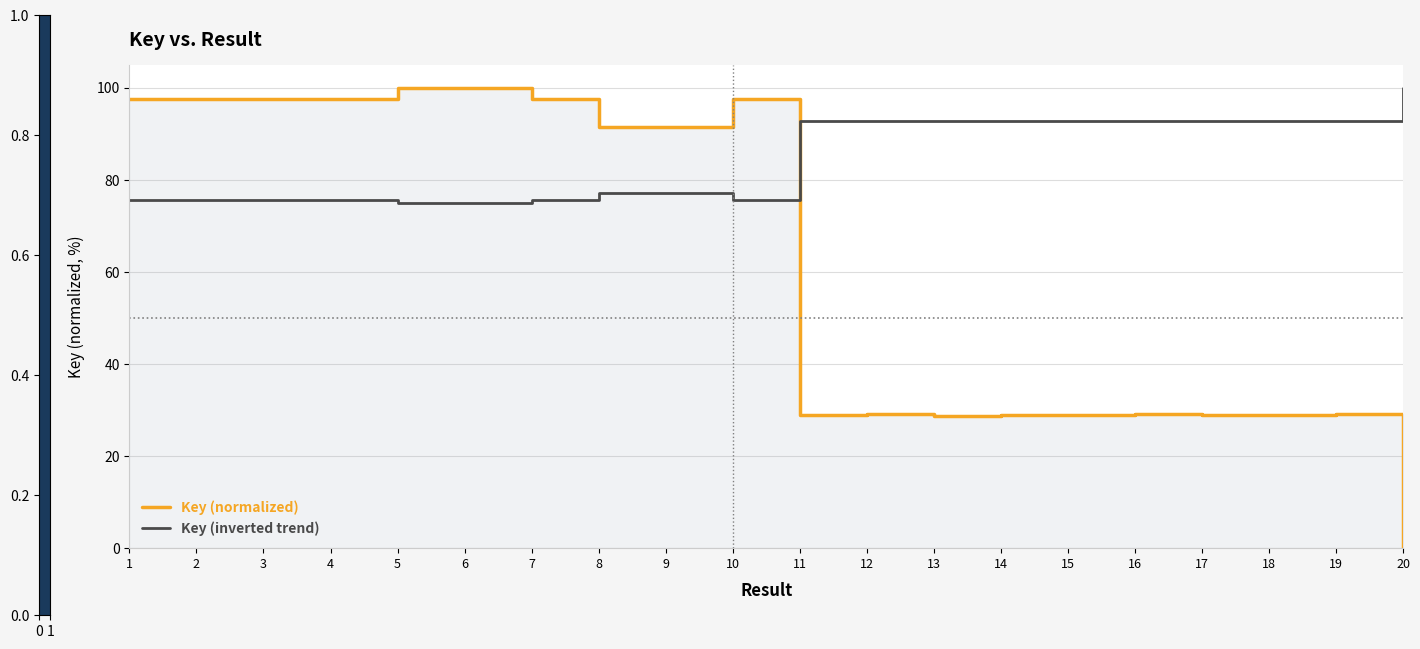

Which series has the largest range (max minus min)?

Key (normalized)